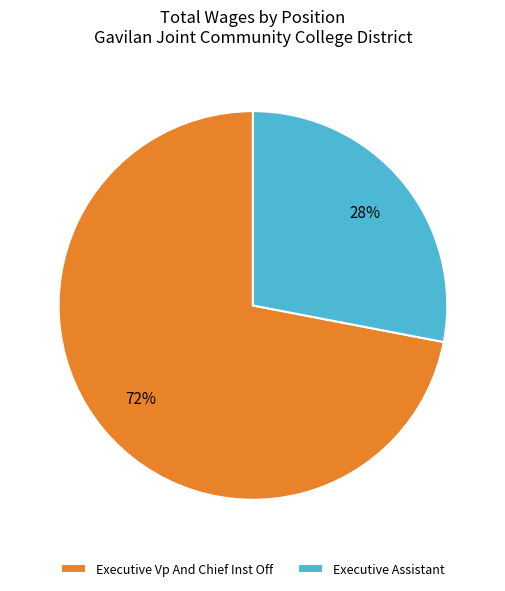

Which has a higher value, Executive Vp And Chief Inst Off or Executive Assistant?

Executive Vp And Chief Inst Off